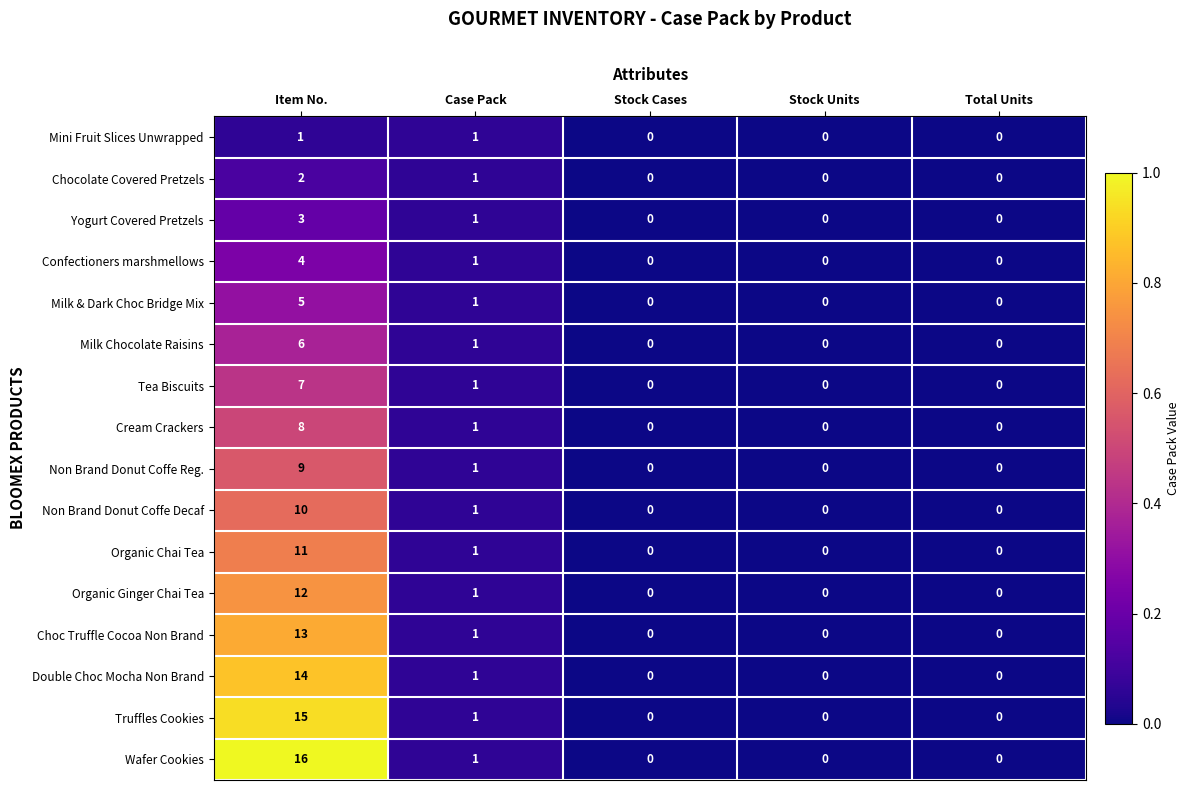

At which label does Cream Crackers reach its peak?

Item No.